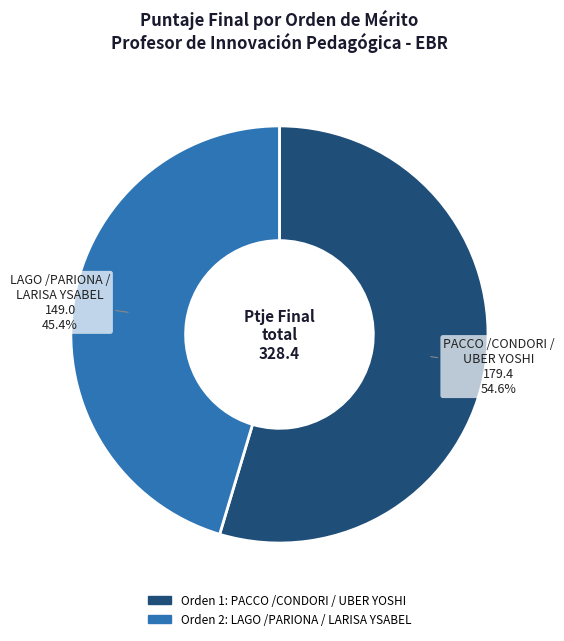

Is there any slice that represents more than half of the pie?

Yes